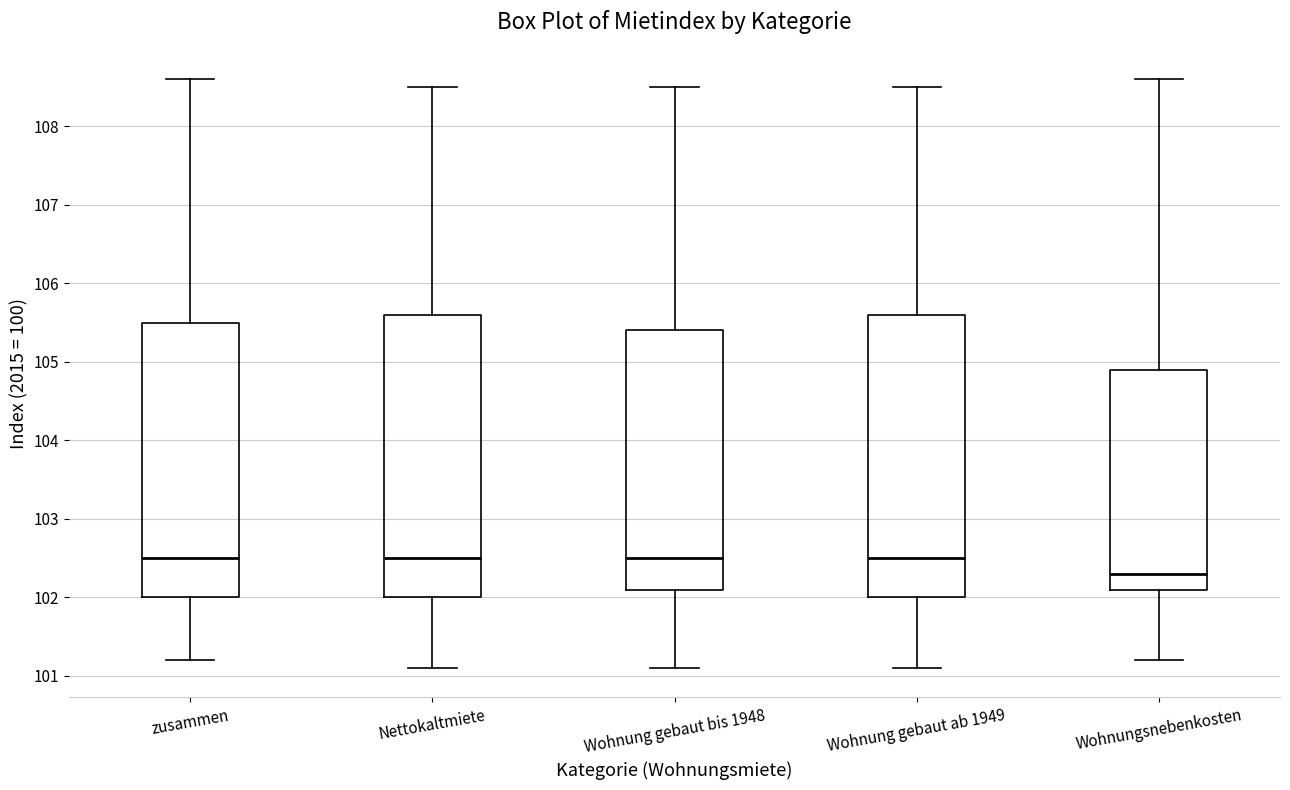

Which box has the lowest median line?

Wohnungsnebenkosten